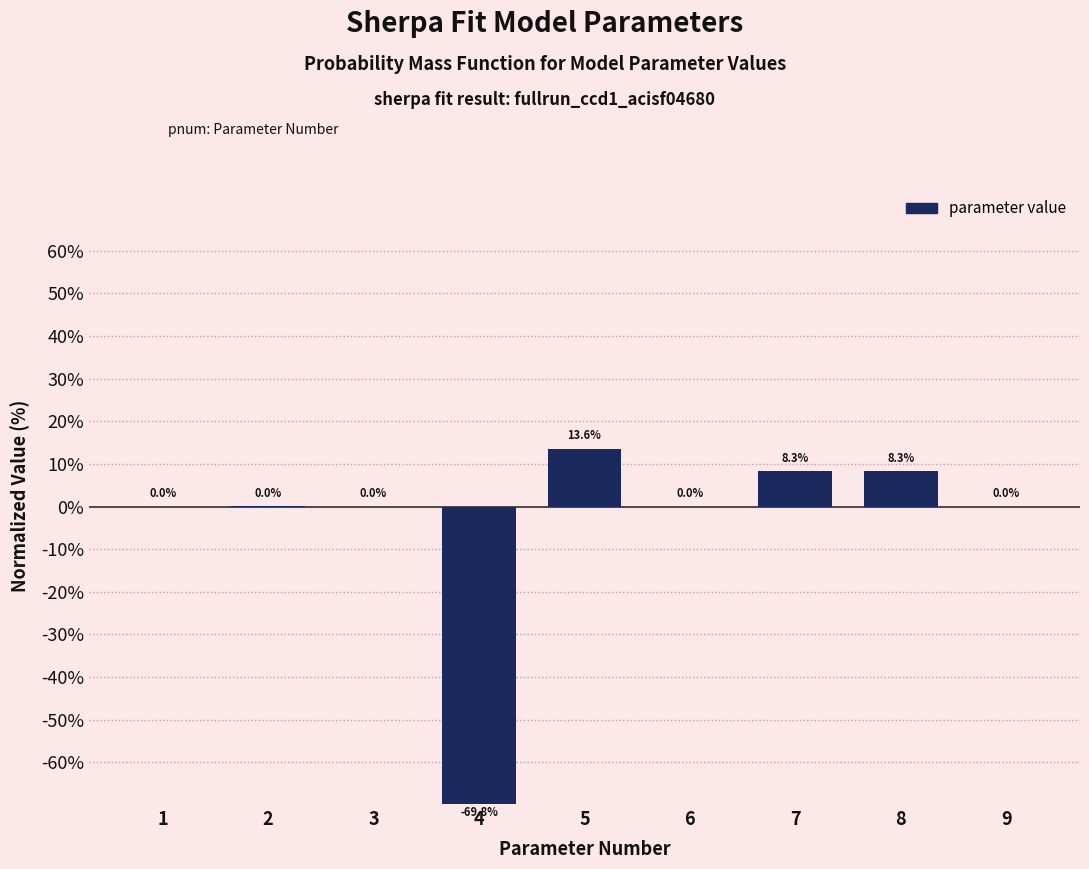

What is the sum of all values?

-39.6